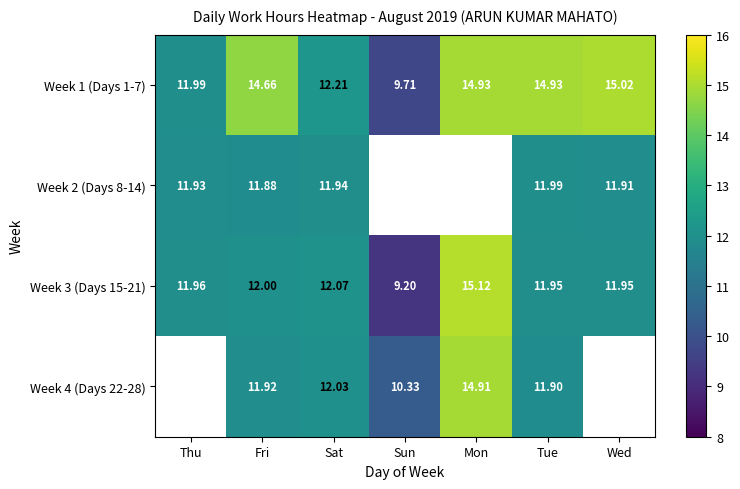

Where is Week 1 (Days 1-7) nearest to the value 12?

Thu